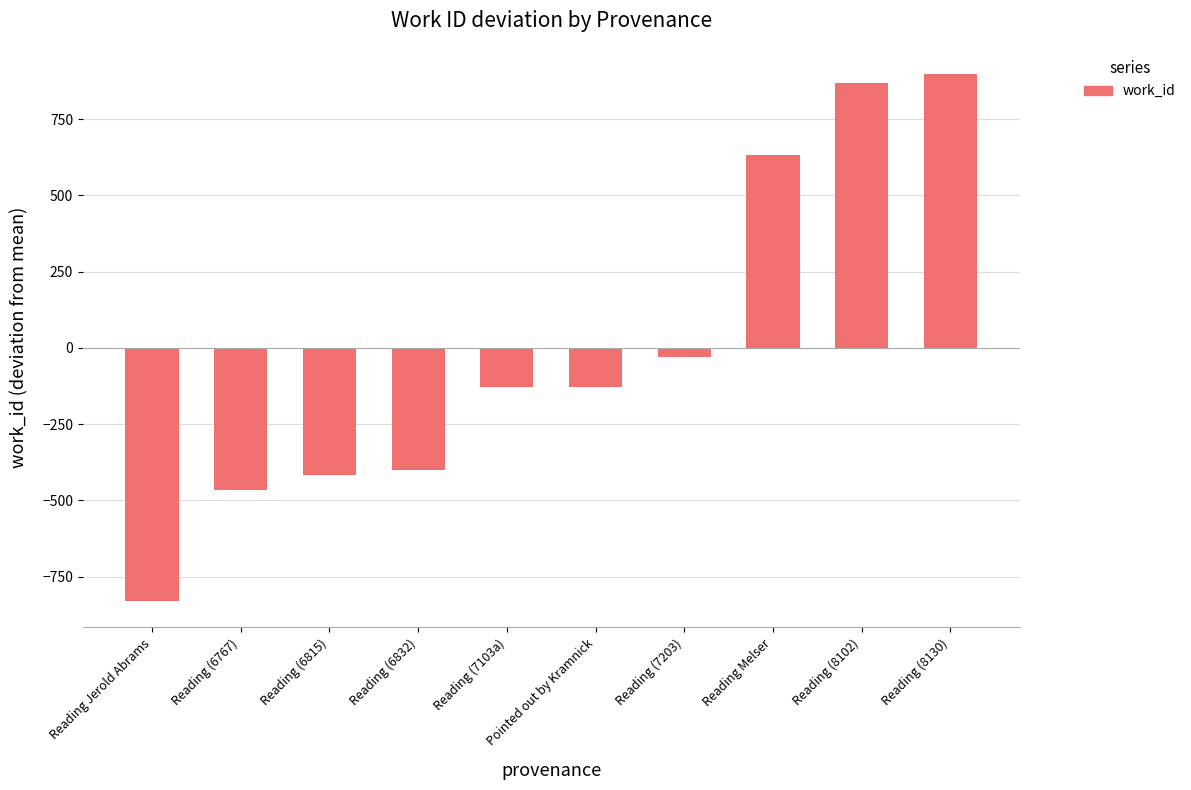

What position from the left is Reading (6767)?

2